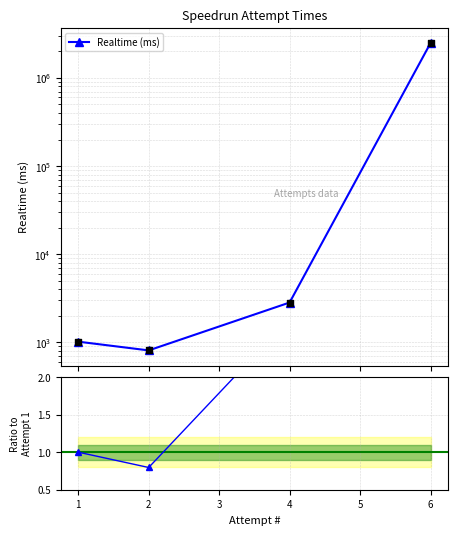

Which series contains the lowest Y value?

Ratio to Attempt 1